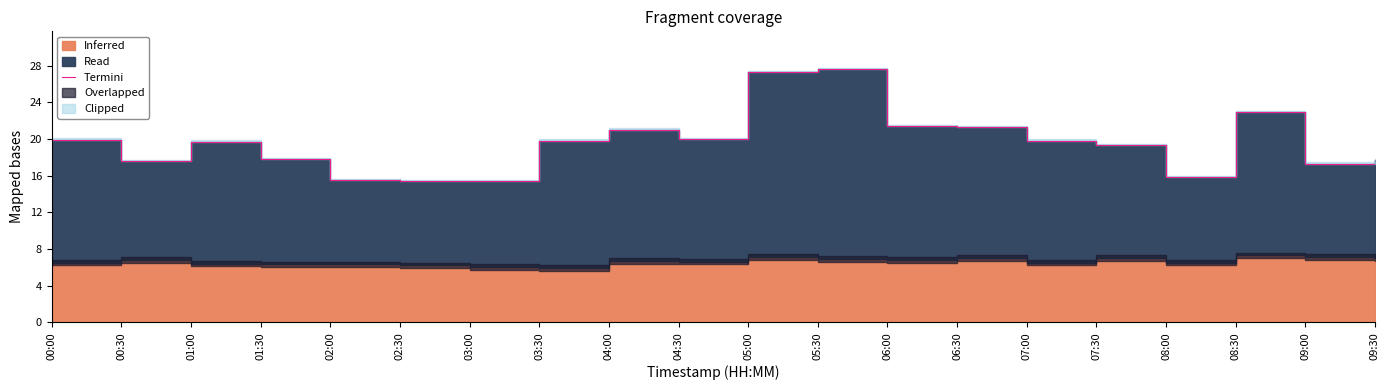

What is the value of the 4th point from the left?

17.8